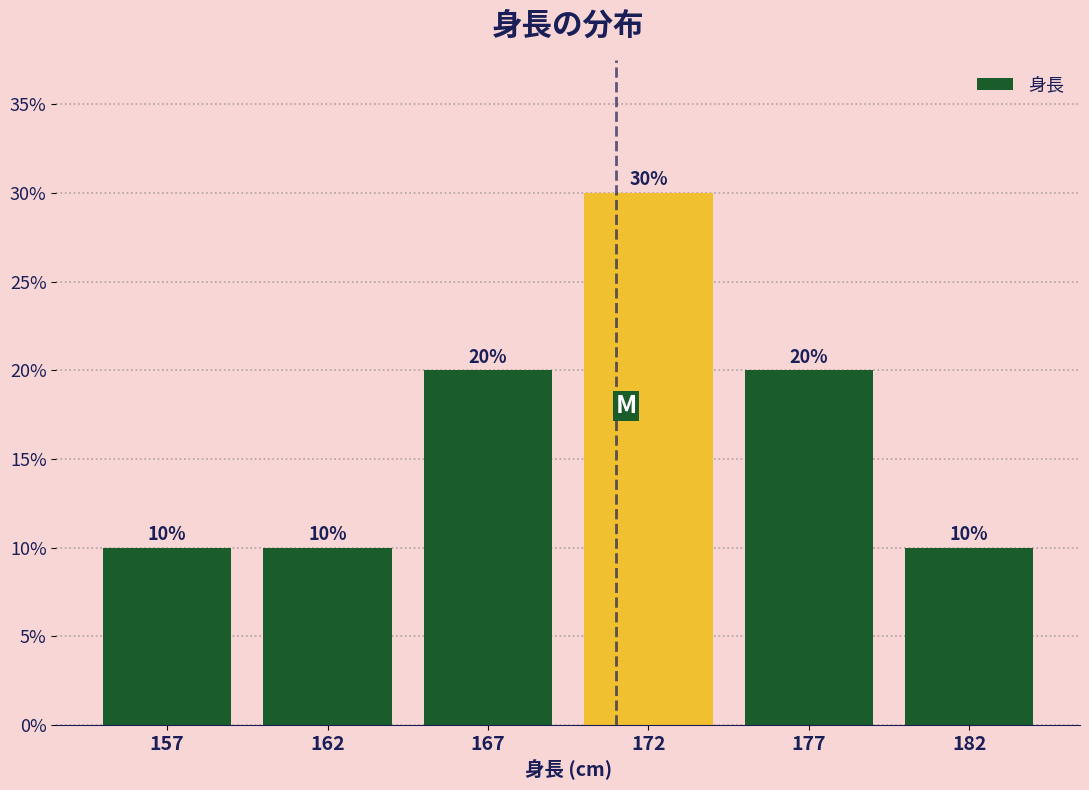

Reading right to left, extract all data points from this chart.

182=10	177=20	172=30	167=20	162=10	157=10